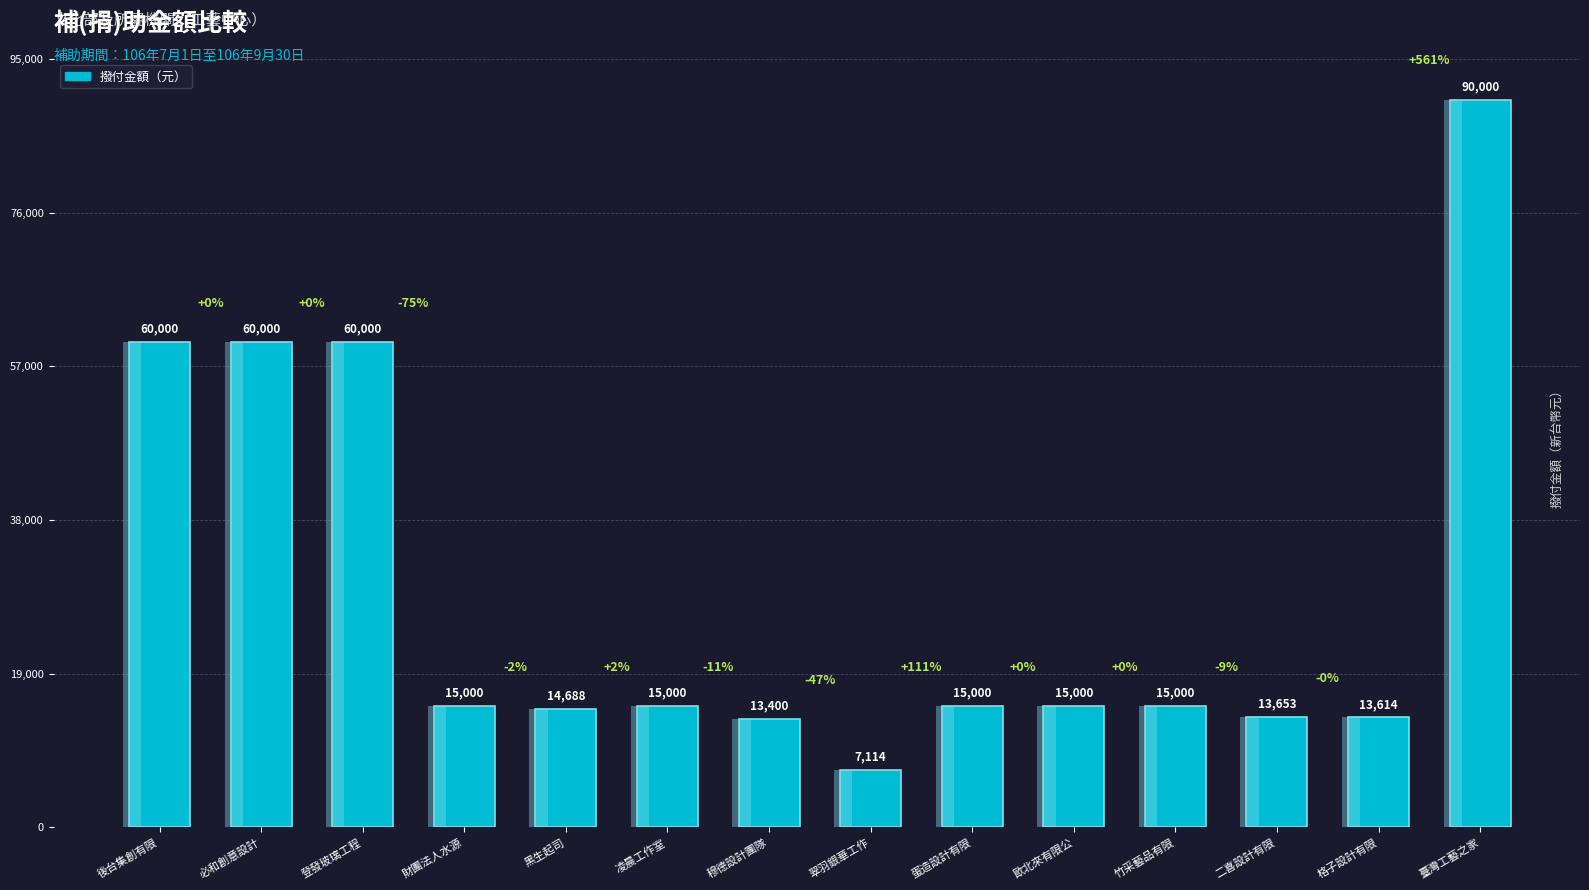

The chart shows a value of 13653 at 二喜設計有限. True or false?

True